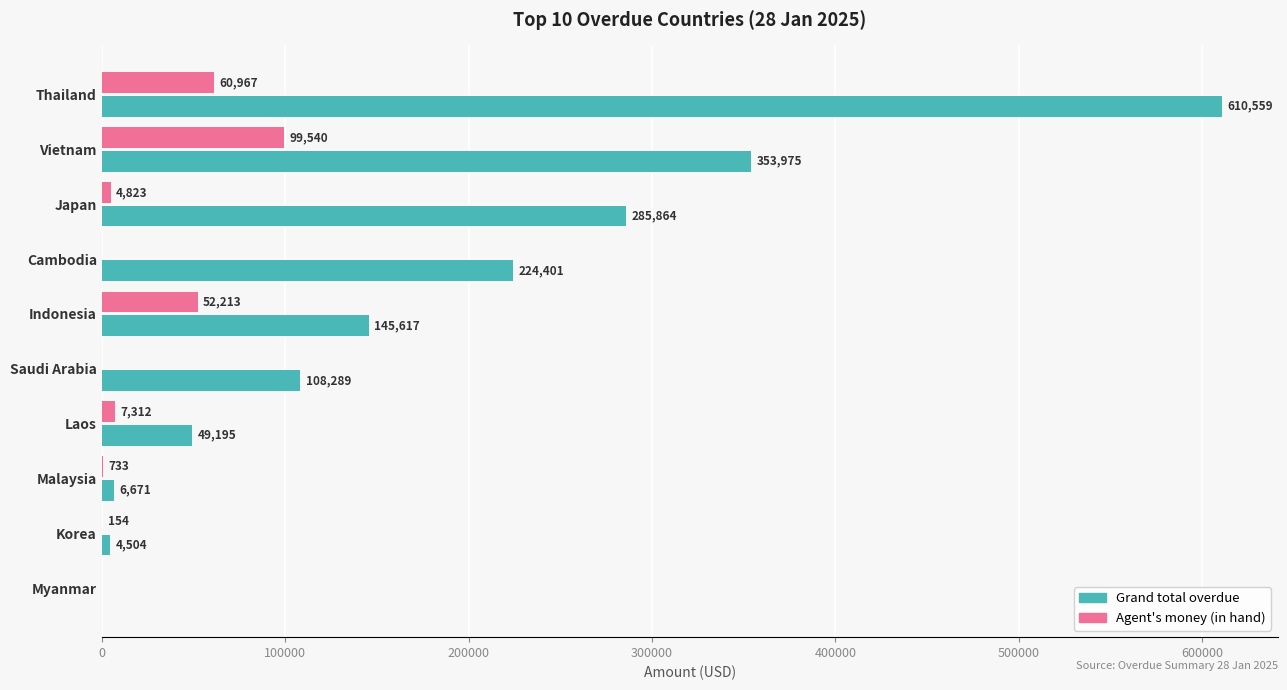

The Agent's money (in hand) series shows 52213.2 at Indonesia. True or false?

True